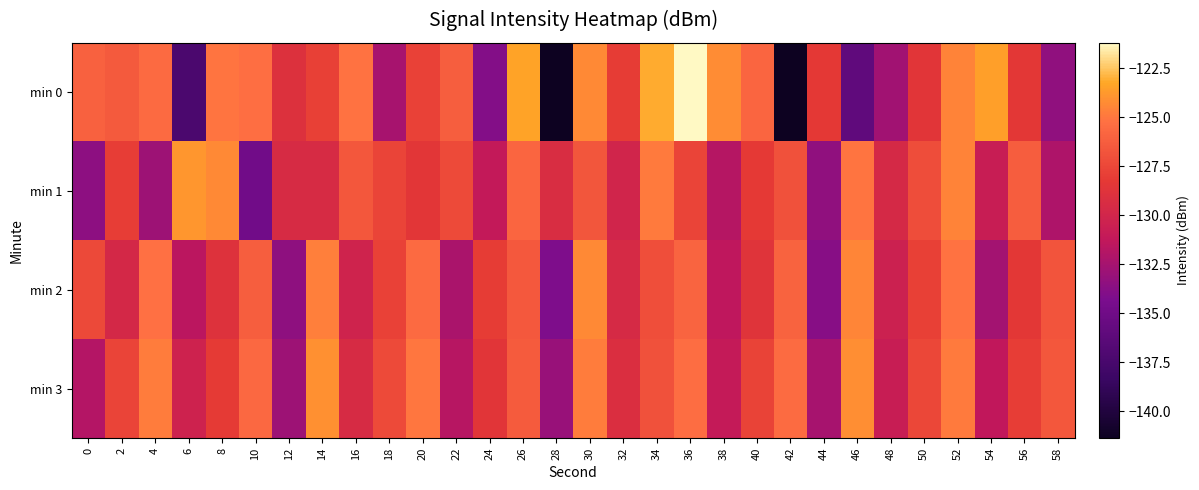

What is the total value across all series at 20?

-506.9